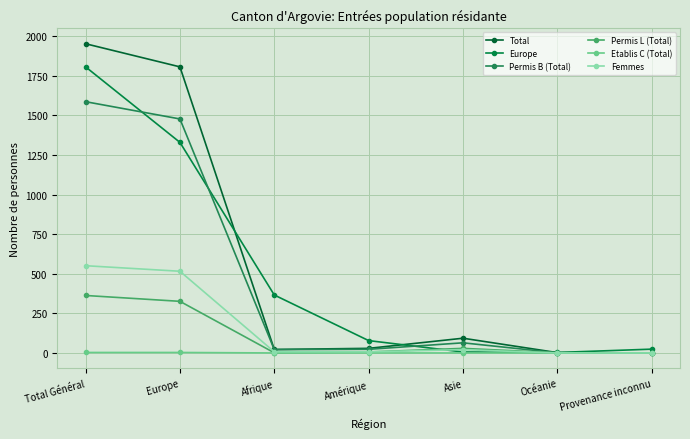

True or false: Etablis C (Total) and Total intersect in this chart.

False